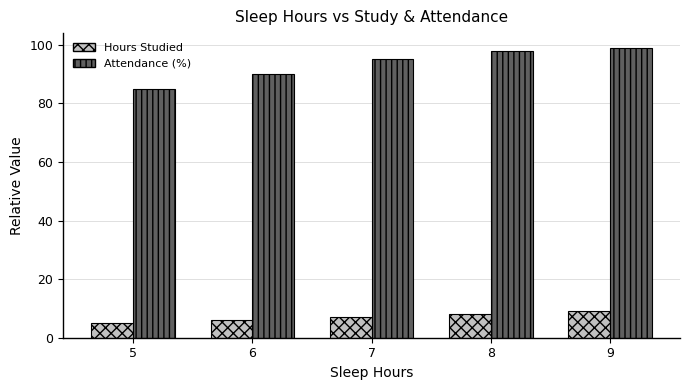

Rank the series by their average value, from highest to lowest.

Attendance (%), Hours Studied